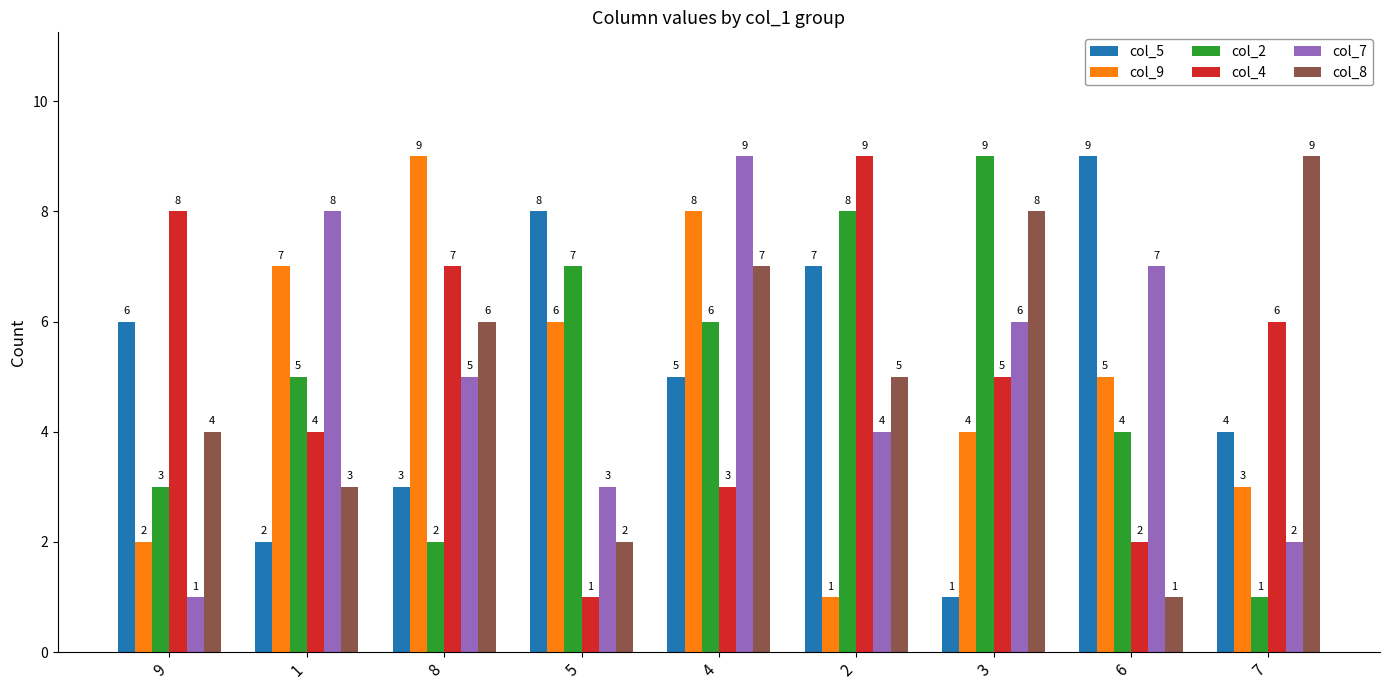

At which label does col_4 first exceed 5?

9